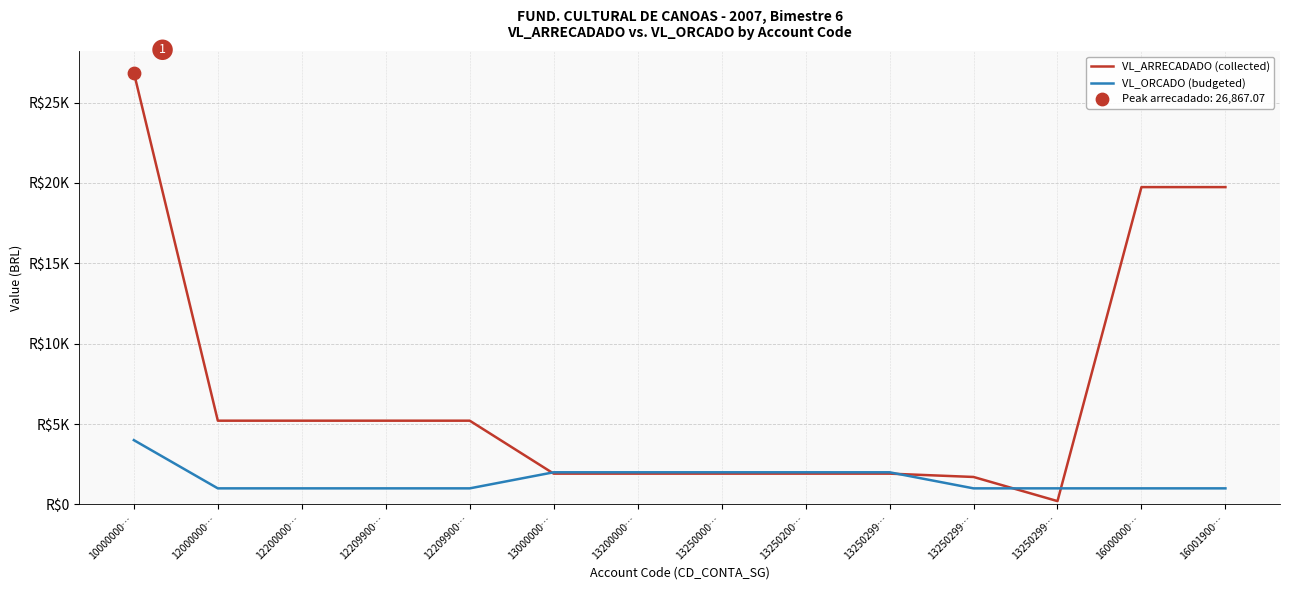

Does the chart have visible grid lines?

Yes